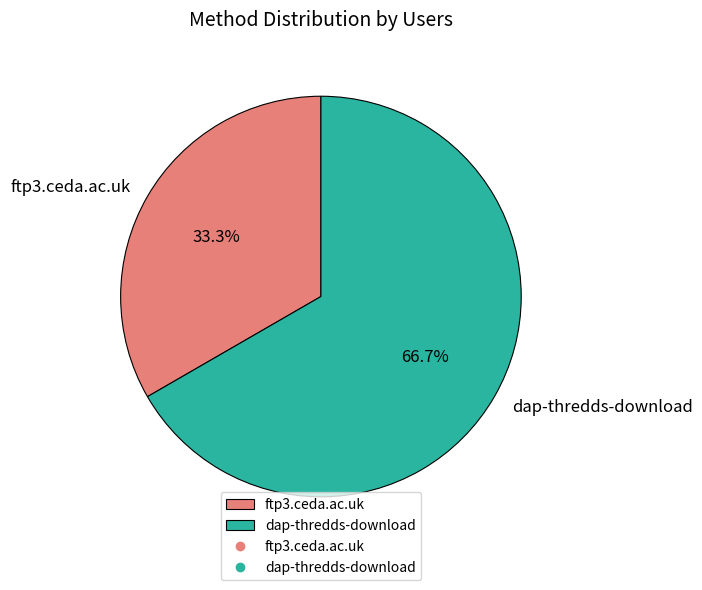

True or false: dap-thredds-download accounts for 72% of the total.

False